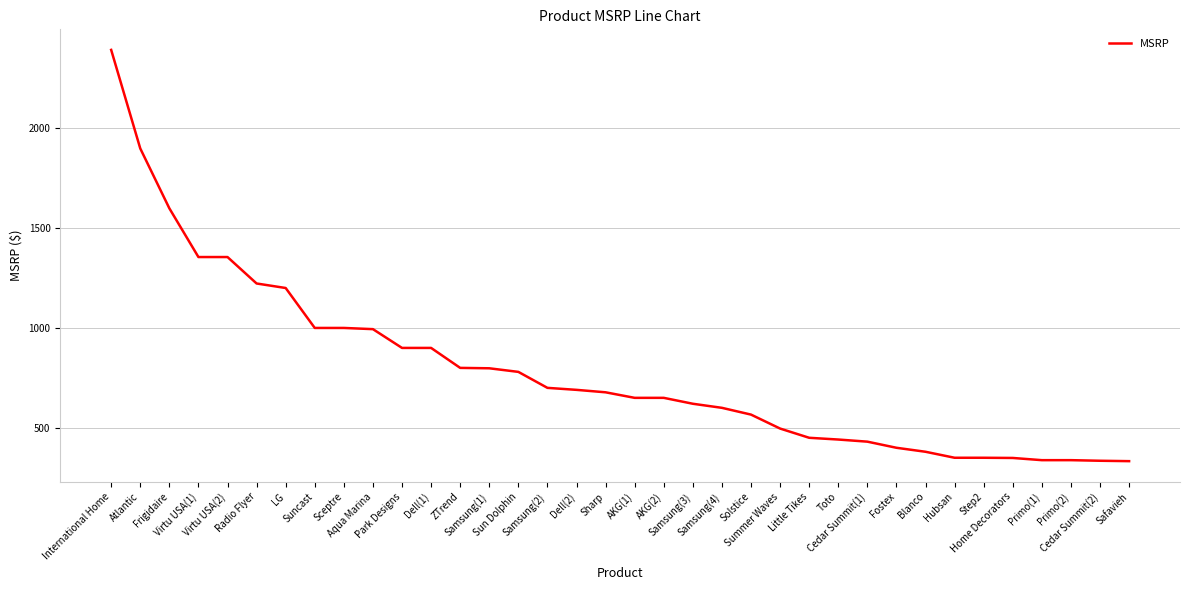

What is the change in value from Toto to Fostex?

-41.3